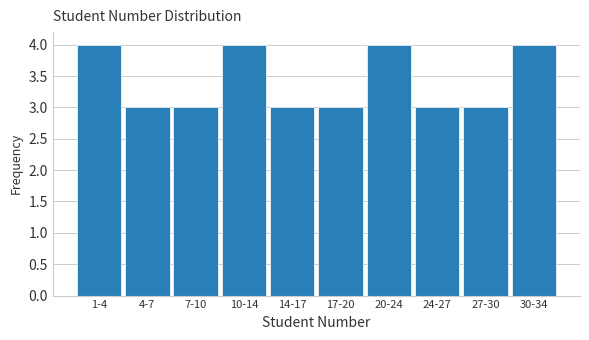

Reading left to right, list all the values displayed in this chart.

4	3	3	4	3	3	4	3	3	4